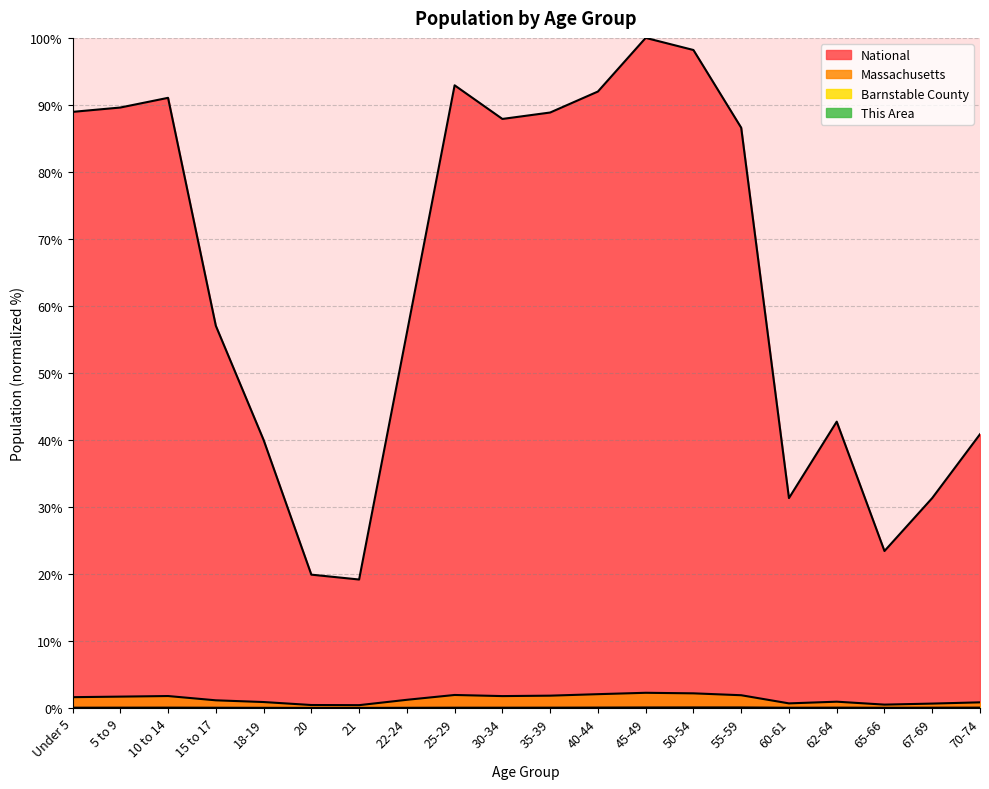

True or false: National and This Area cross at least once.

False